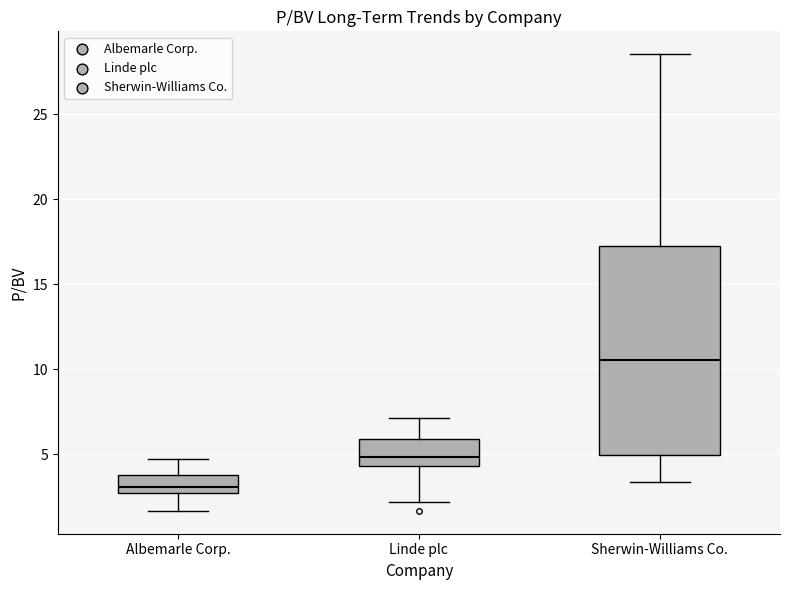

Which box's median line is the highest?

Sherwin-Williams Co.